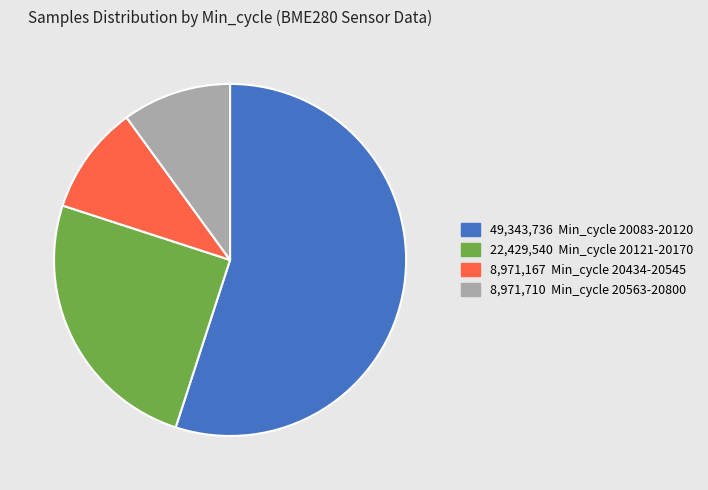

Is there any slice that represents more than half of the pie?

Yes